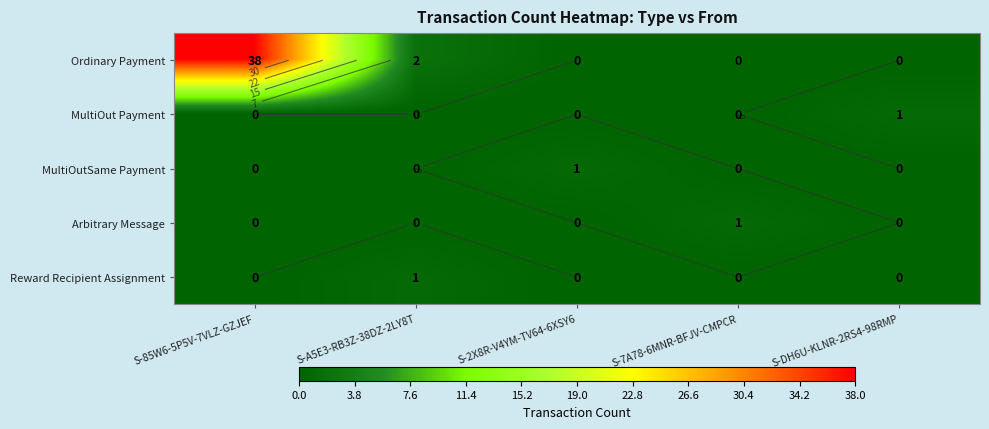

Is the value of Arbitrary Message at S-2X8R-V4YM-TV64-6XSY6 greater than the value of Ordinary Payment at S-2X8R-V4YM-TV64-6XSY6?

No